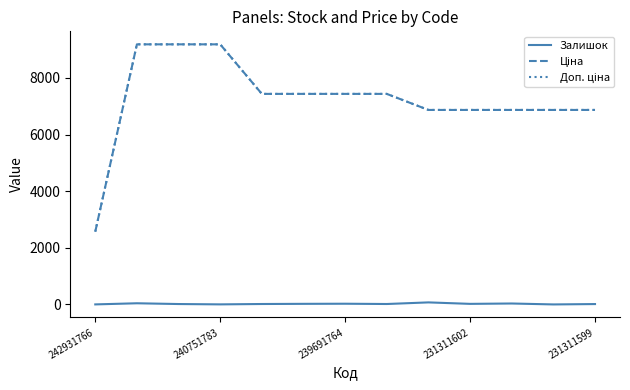

What is the maximum value shown in the chart?

9185.9